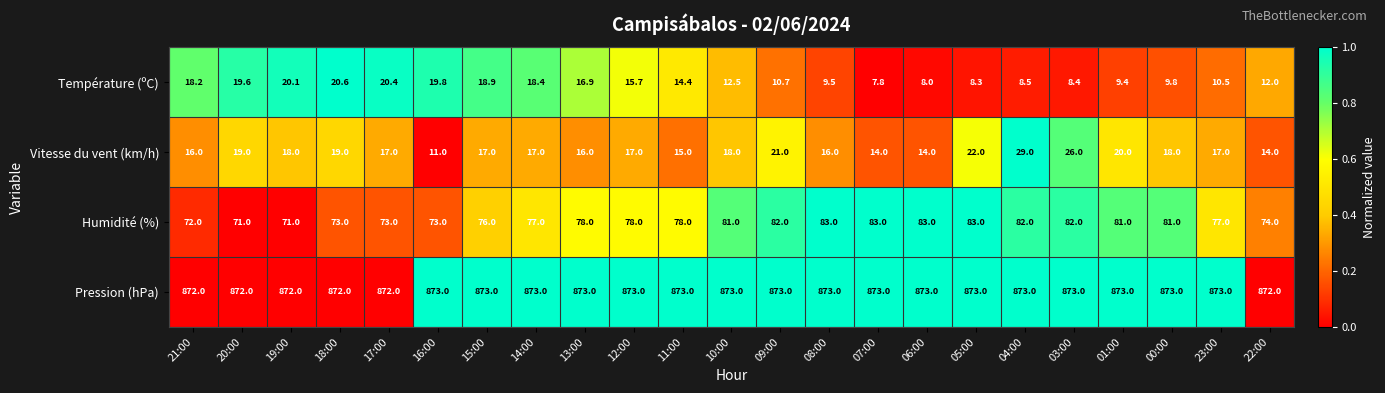

How many data points does each series have?

23